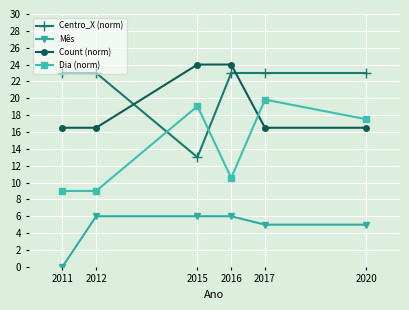

True or false: Mês and Count (norm) cross at least once.

False